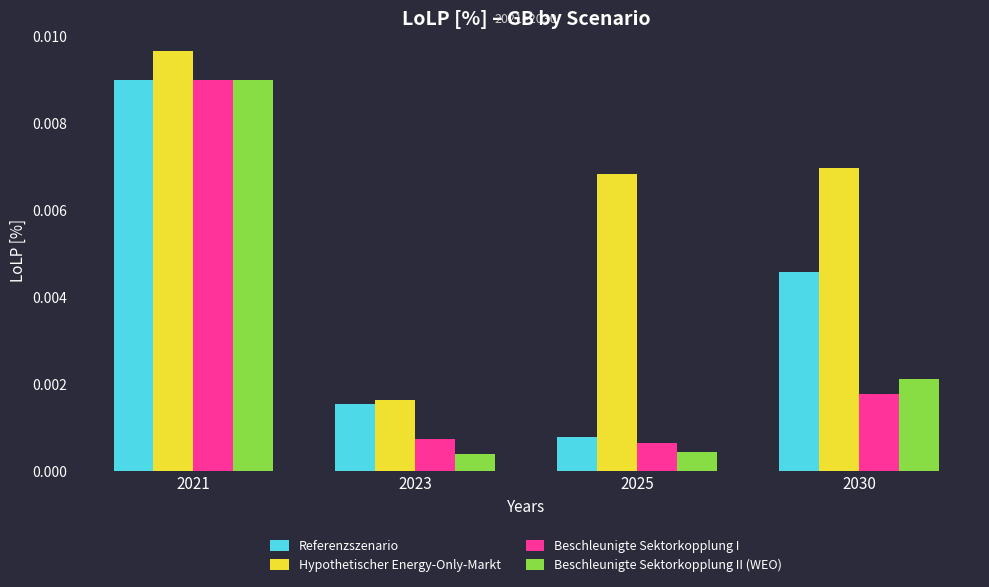

Is the value of Hypothetischer Energy-Only-Markt at 2025 greater than the value of Beschleunigte Sektorkopplung I at 2021?

No